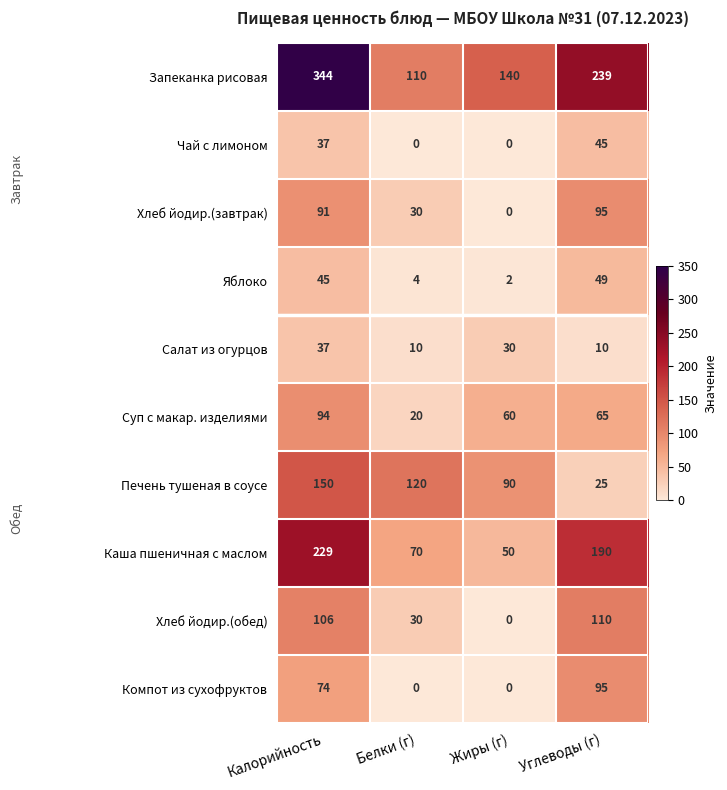

At which category is the sum across all series the highest?

Калорийность